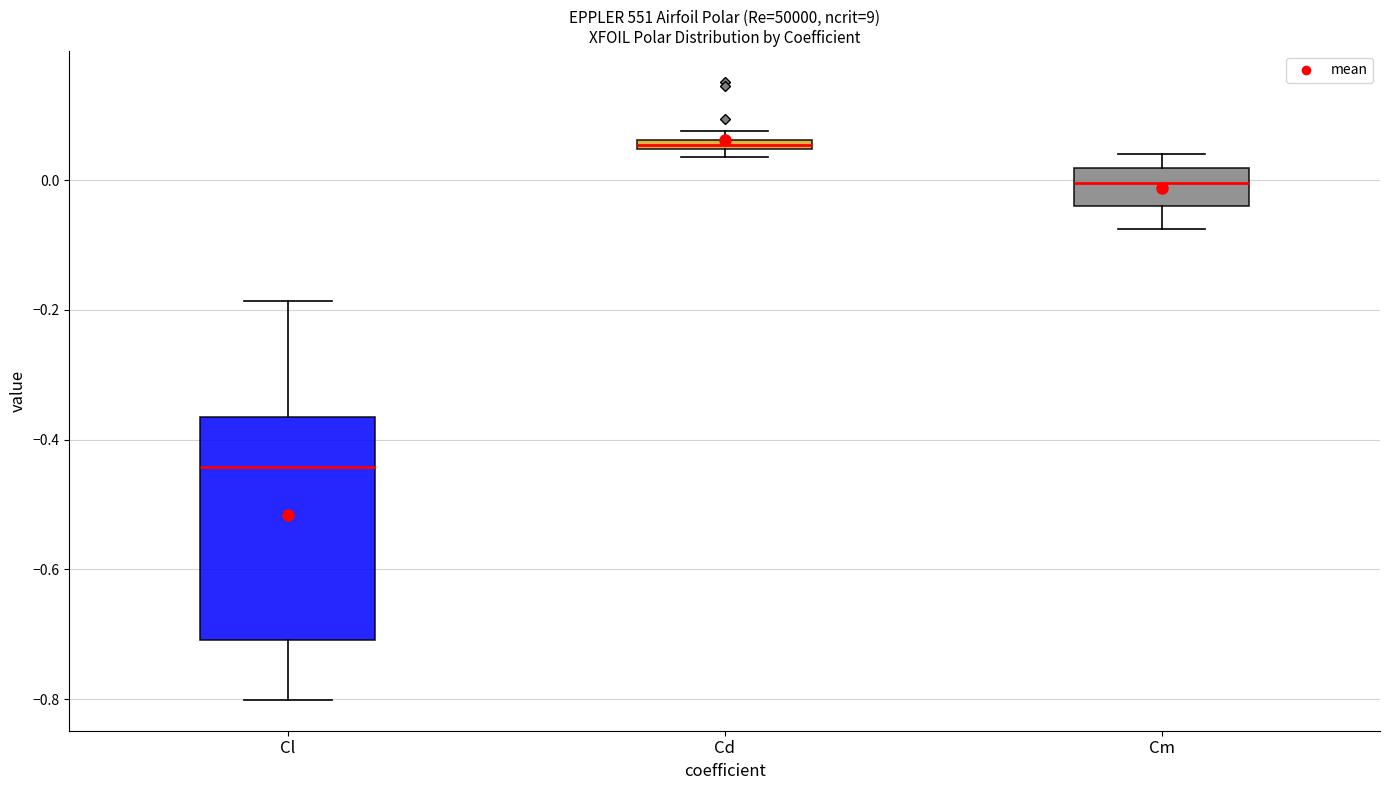

Which box's median line is the lowest?

Cl